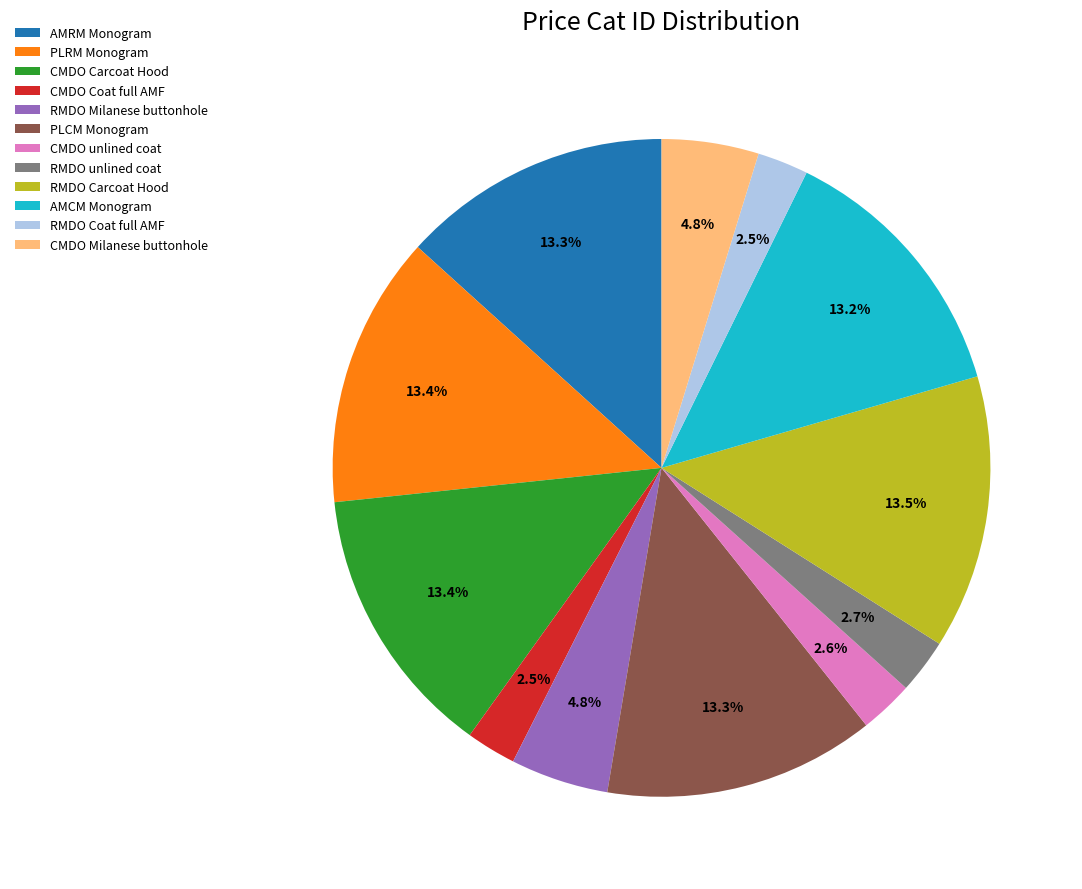

How many segments does this pie chart have?

12